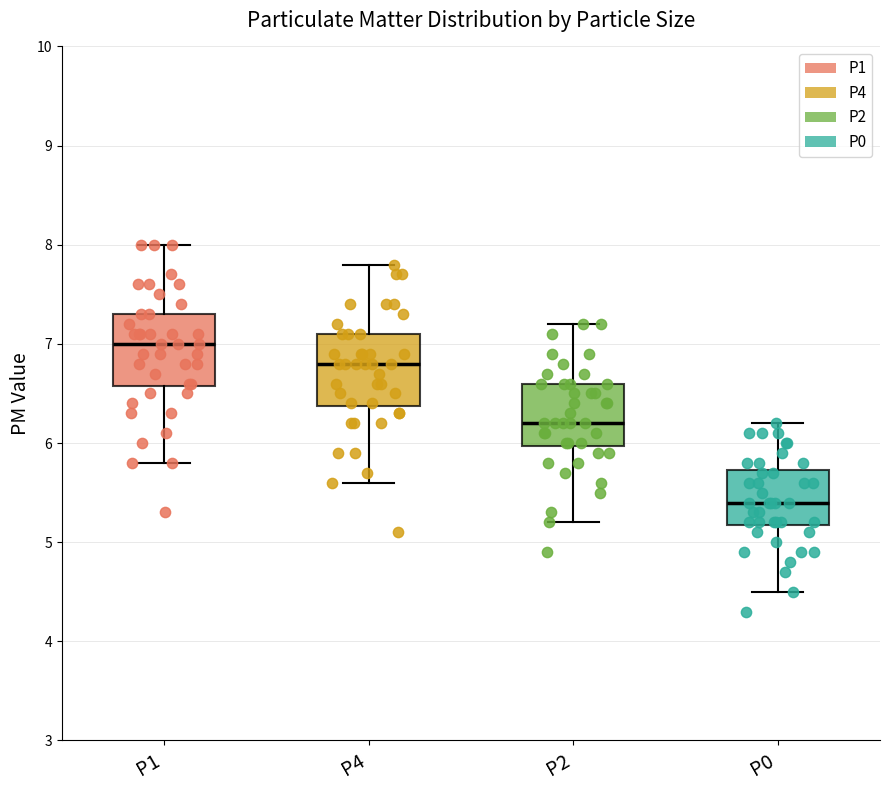

Reading left to right, transcribe this box plot: for each box, give where its median line is, the range the box spans, and where its two whiskers end, as read against the y-axis. The values are not printed on the chart, so give them approximately, as read against the axis.

P1: median 7.0, box 6.6 to 7.3, whiskers 5.8 to 8.0
P4: median 6.8, box 6.4 to 7.1, whiskers 5.6 to 7.8
P2: median 6.2, box 6.0 to 6.6, whiskers 5.2 to 7.2
P0: median 5.4, box 5.2 to 5.7, whiskers 4.5 to 6.2